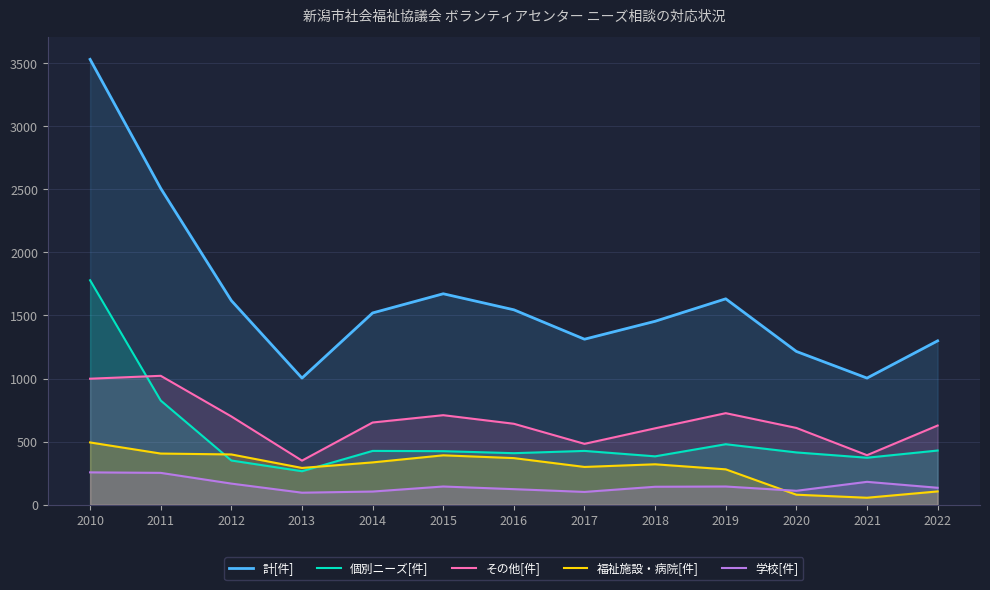

Where is 個別ニーズ[件] nearest to the value 1022?

2011